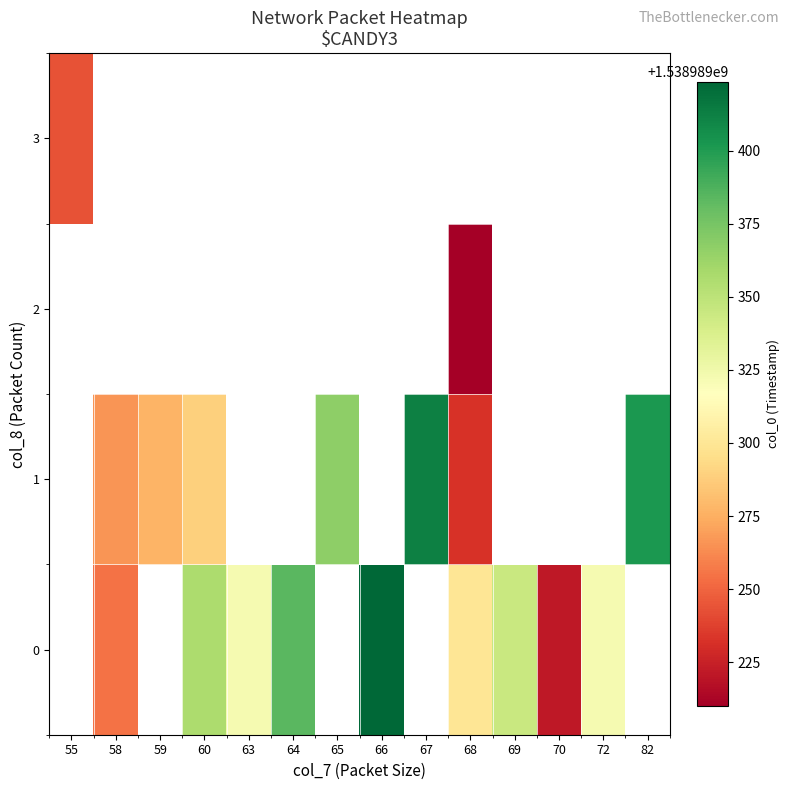

The row_1 series shows 423556788.7 at 65. True or false?

False